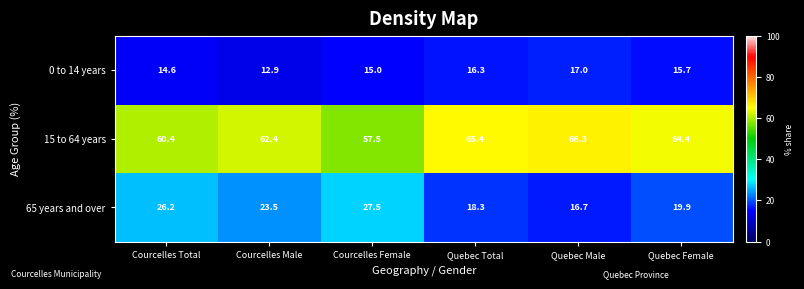

What is the sum of the 15 to 64 years values at Quebec Total and Courcelles Male?

127.8